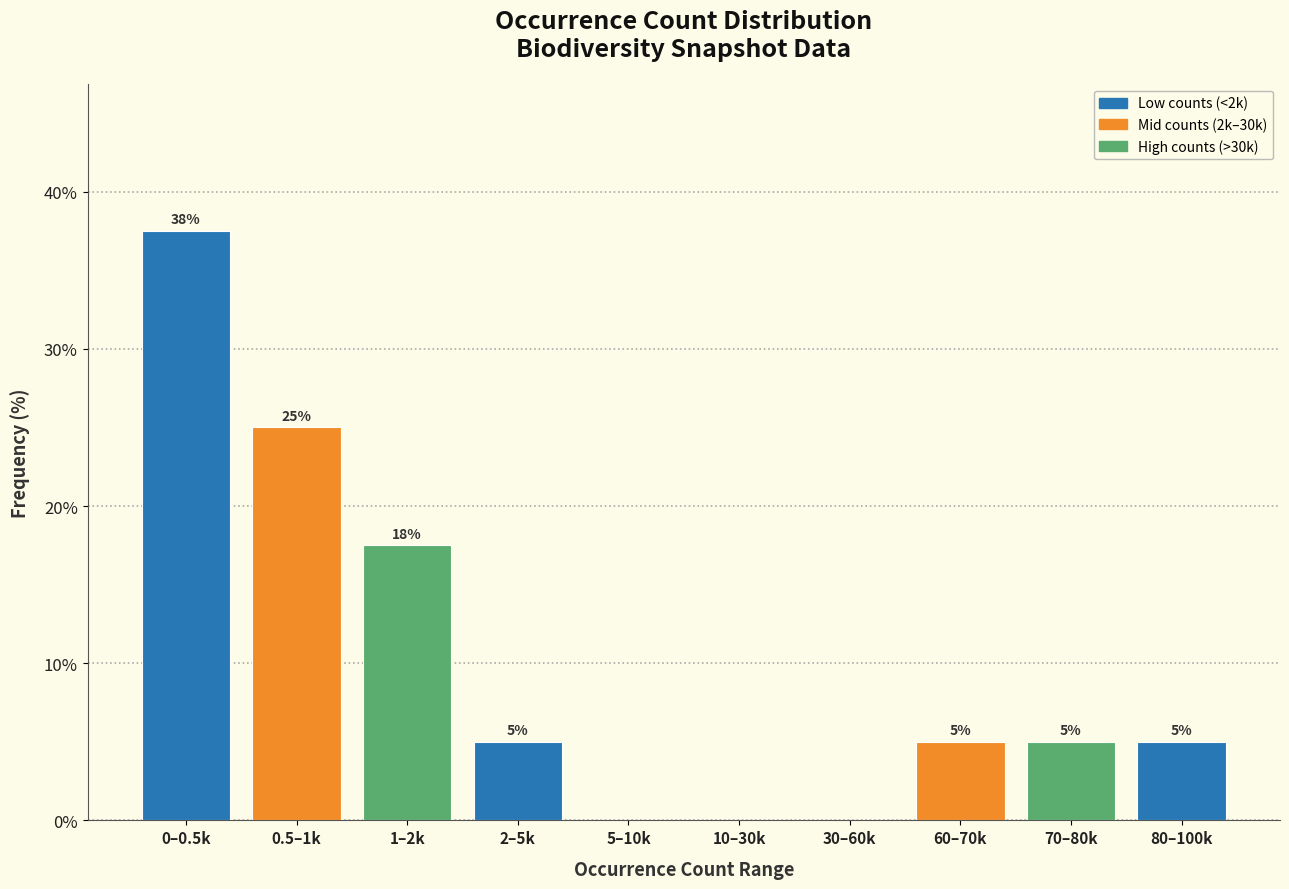

At which category does the chart reach its peak across all series?

0–0.5k